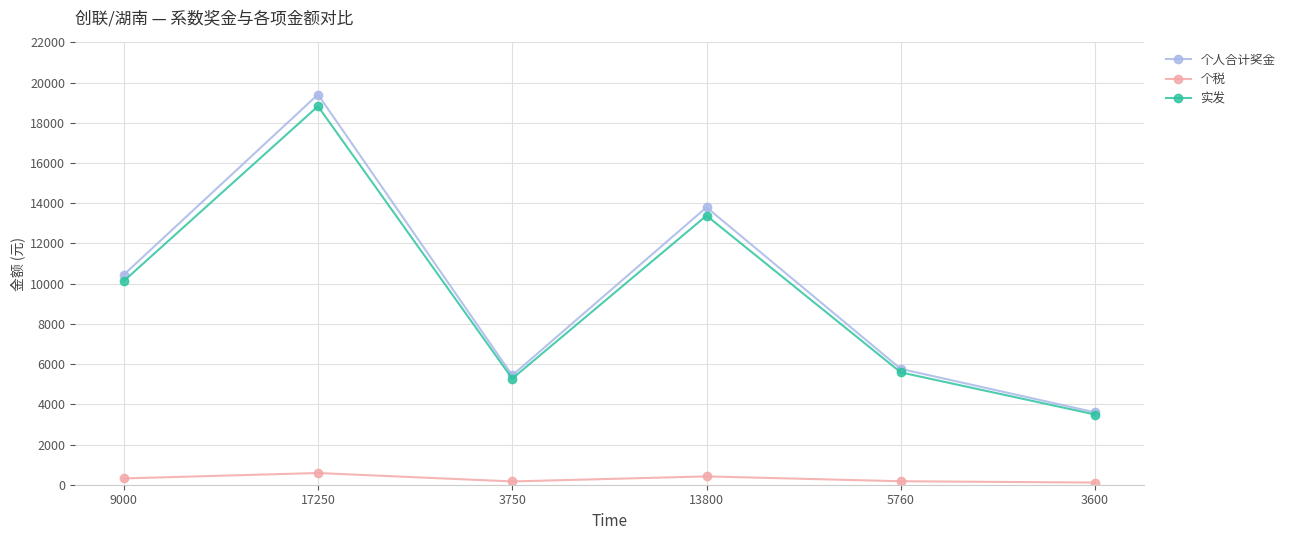

What is the sum of the 个税 values at 9000 and 3750?

476.4